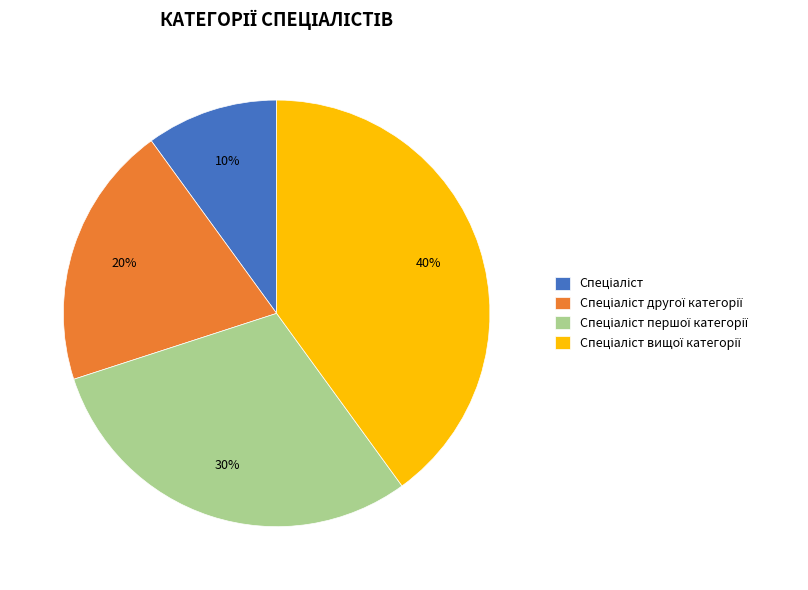

To the nearest percent, what is the average slice percentage?

25%